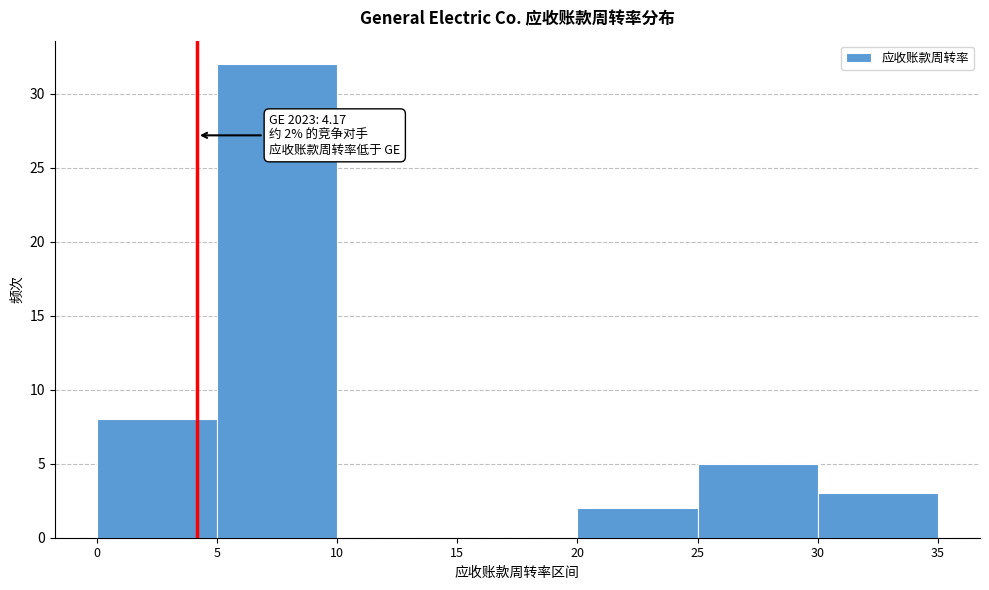

Which range on the x-axis has the tallest bar?

5 to 10